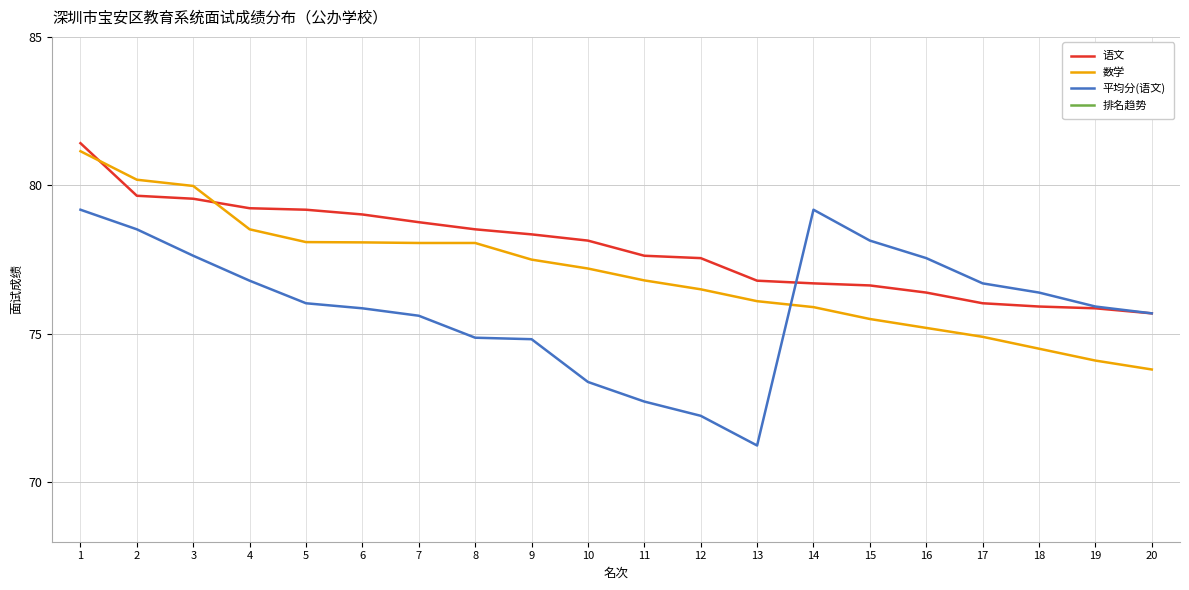

How many lines are shown in the chart?

4